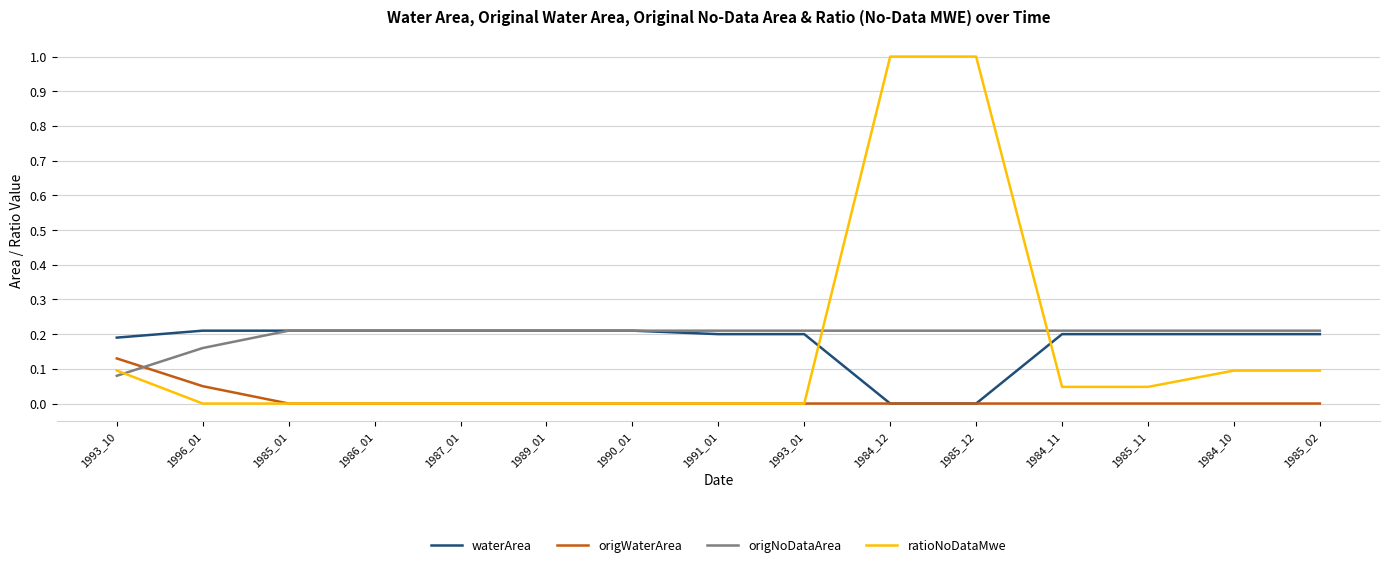

Does the chart display data point markers on the line(s)?

No